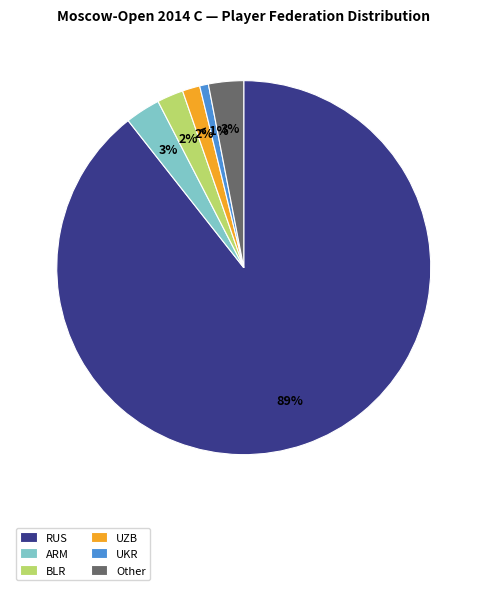

Which slice is the smallest?

UKR